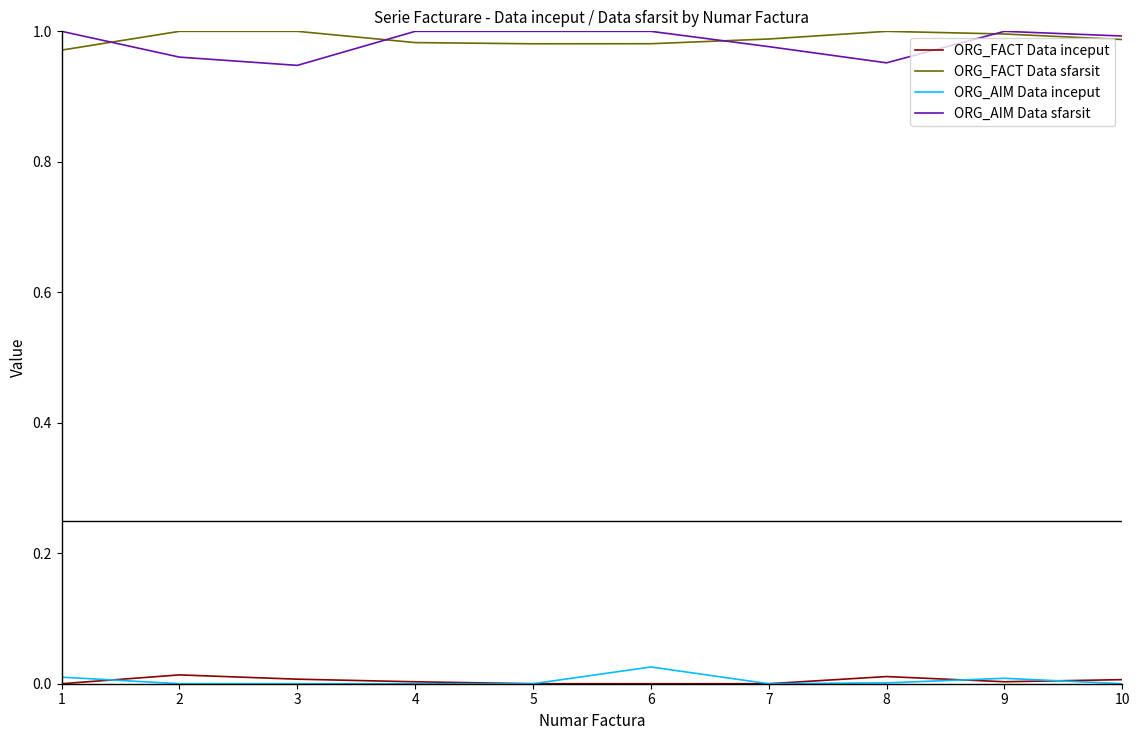

Is it true that ORG_FACT Data sfarsit equals 0.4 at 9?

False